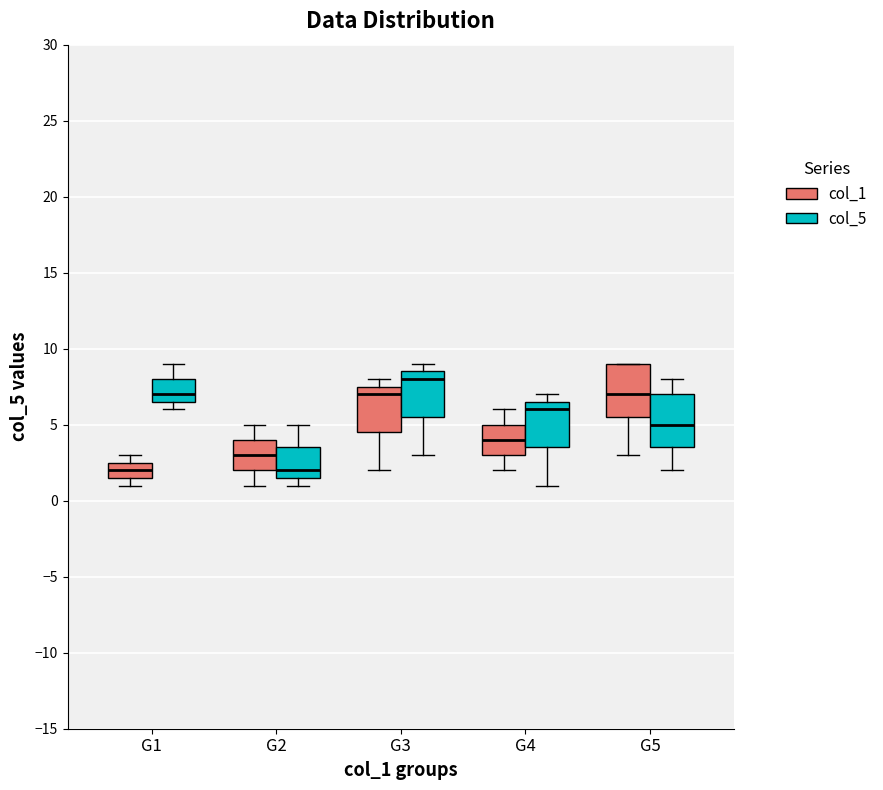

Which box has the highest median line?

G3 (col_5)